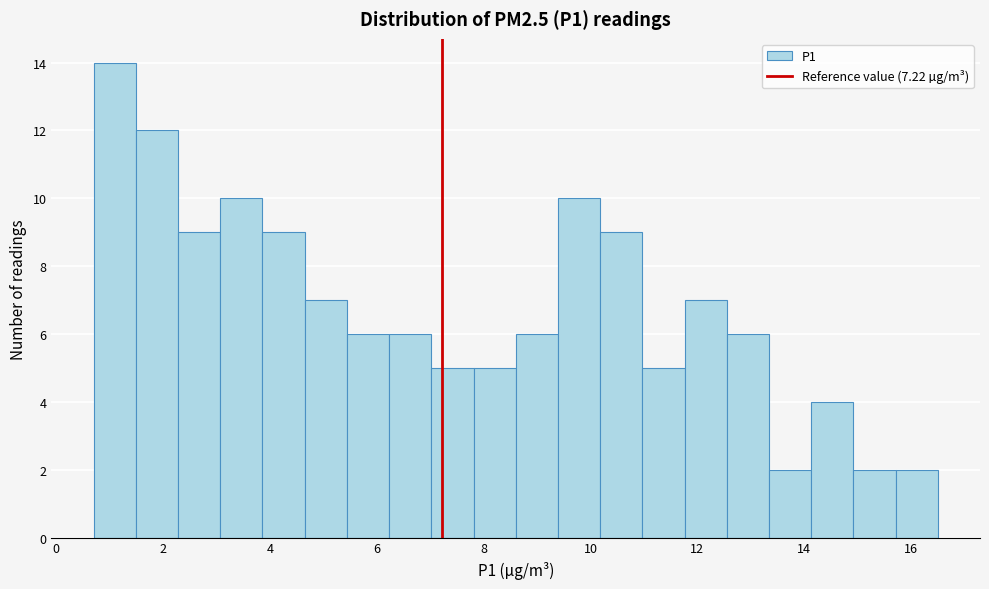

Around what value on the x-axis is the tallest bar? Give the approximate position of its centre, as read against the axis.

1.0